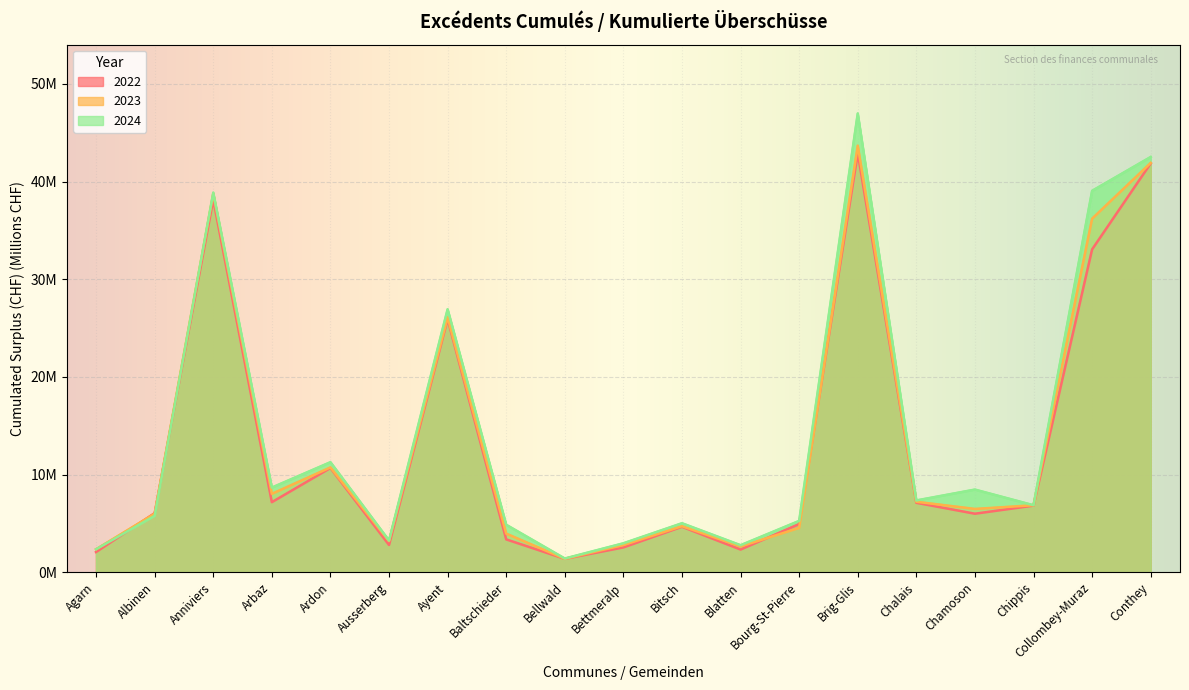

What is the value of the 2024 point at the 19th from the left?

42.5